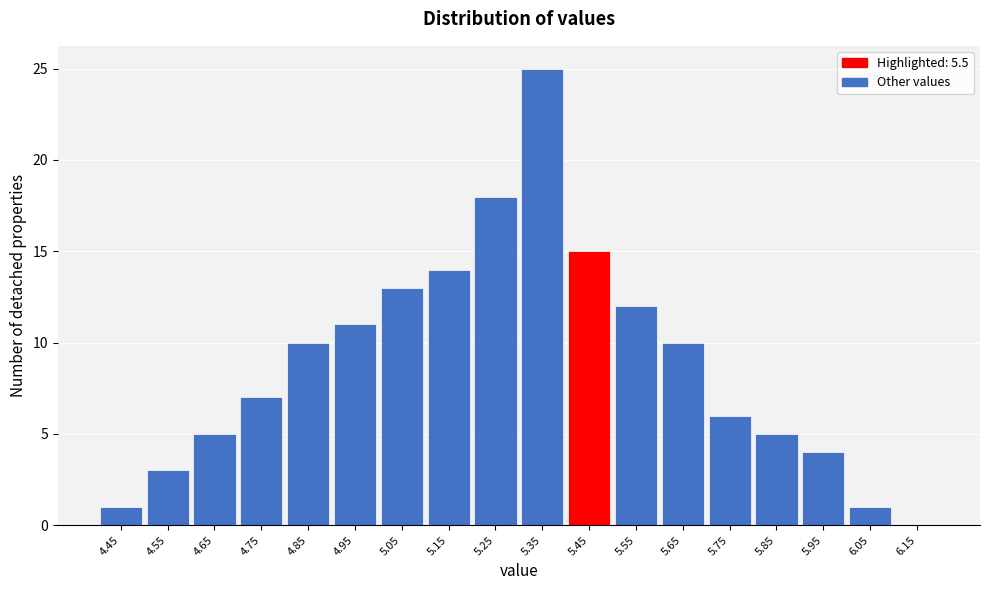

Reading left to right, transcribe all the data shown in this chart.

4.45=1	4.55=3	4.65=5	4.75=7	4.85=10	4.95=11	5.05=13	5.15=14	5.25=18	5.35=25	5.45=15	5.55=12	5.65=10	5.75=6	5.85=5	5.95=4	6.05=1	6.15=0